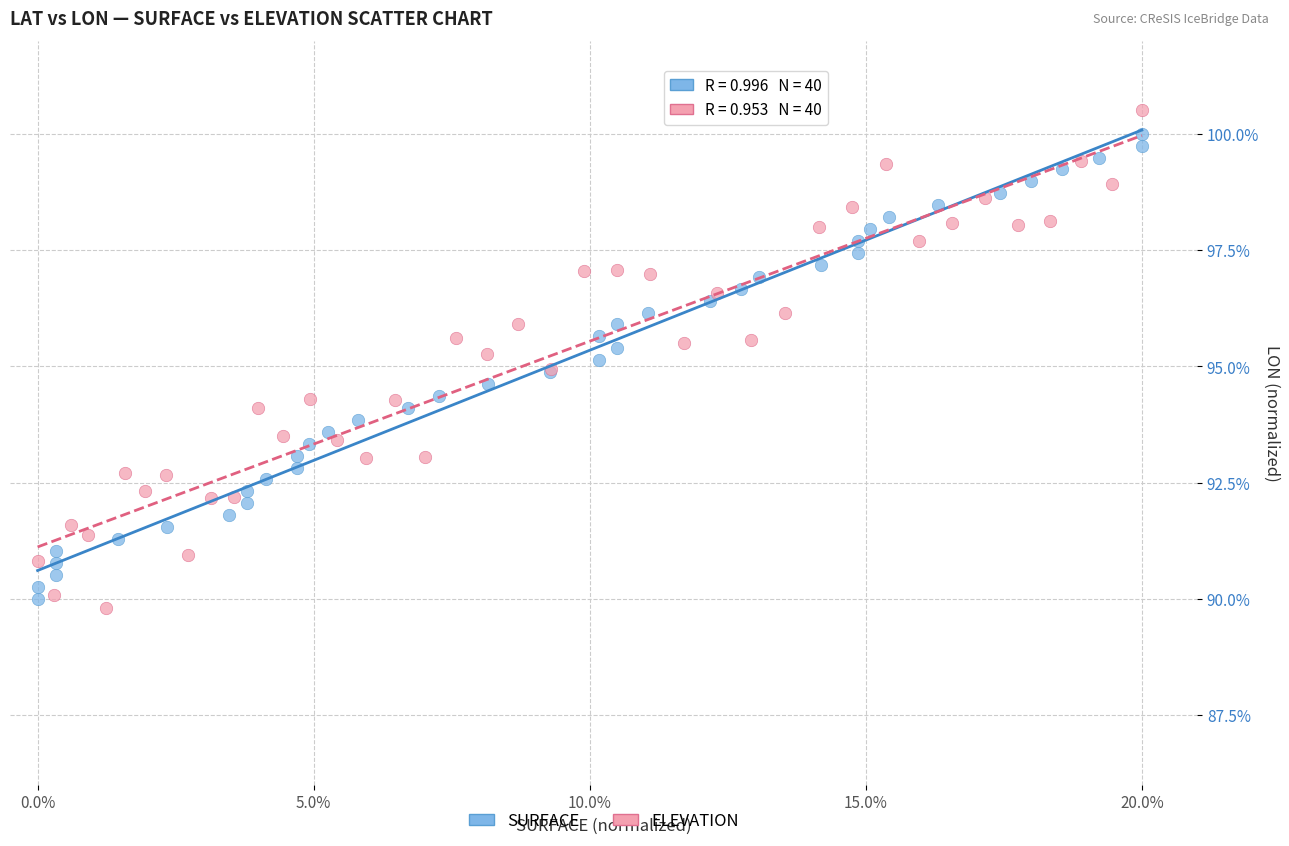

Which series reaches the minimum Y coordinate?

ELEVATION